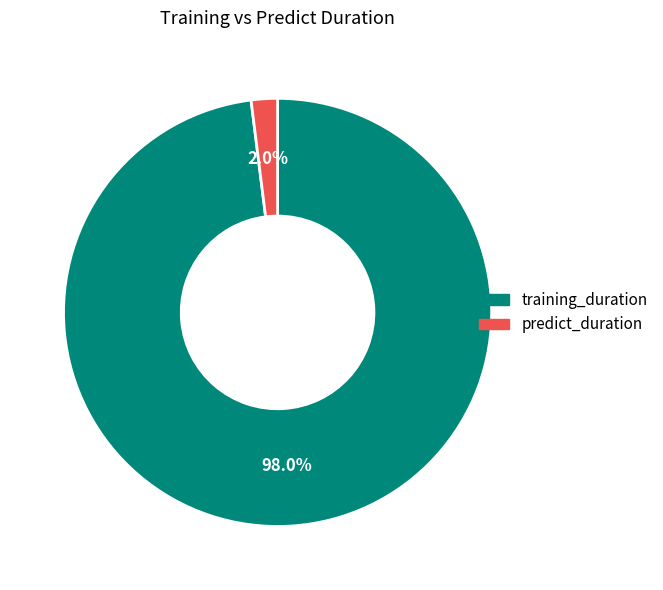

How many slices are in this pie chart?

2